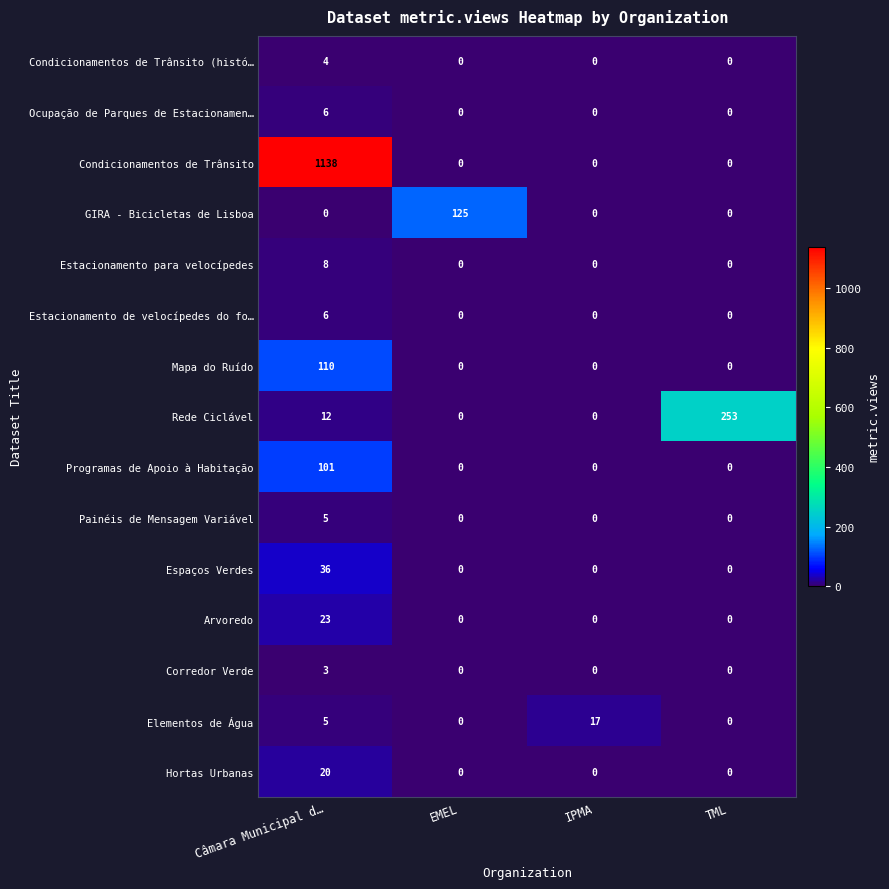

Count the Painéis de Mensagem Variável values in the range 0 to 5.

4